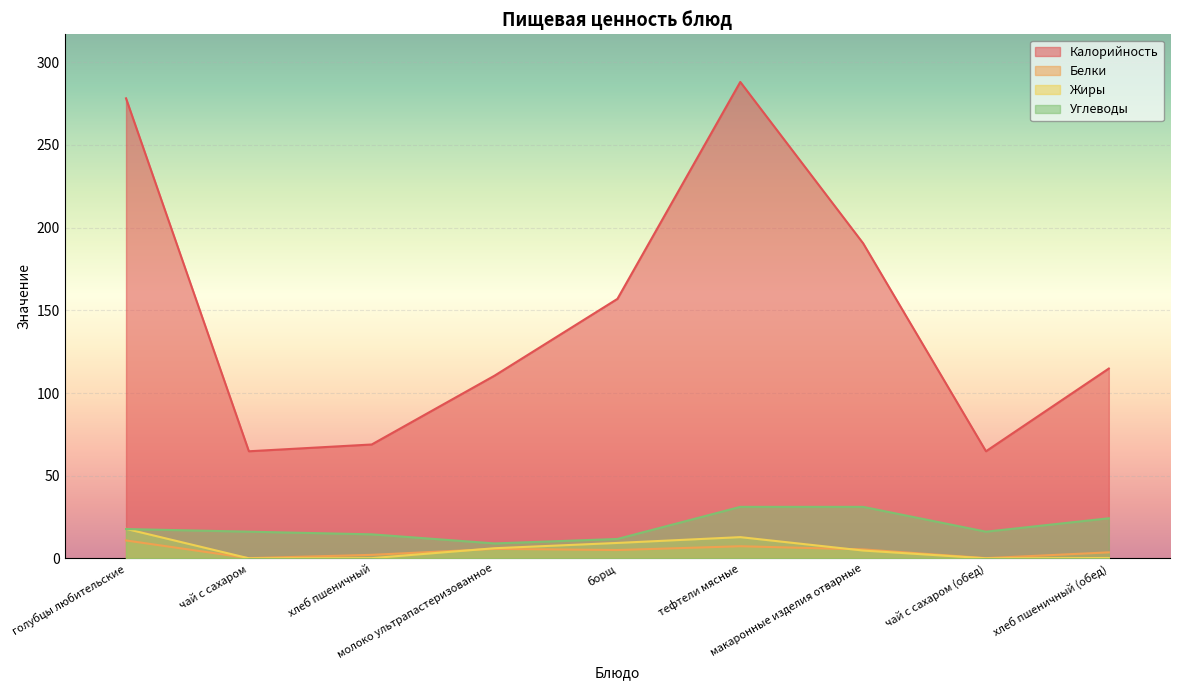

Which series has the widest spread of values?

Калорийность